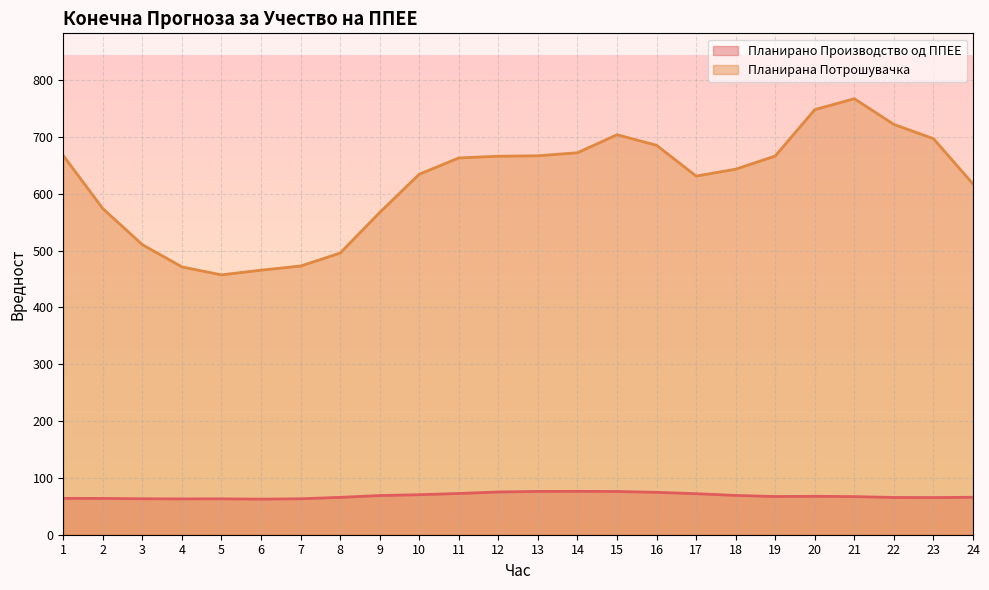

What is the value of the Планирано Производство од ППЕЕ point at the 9th from the left?

69.0